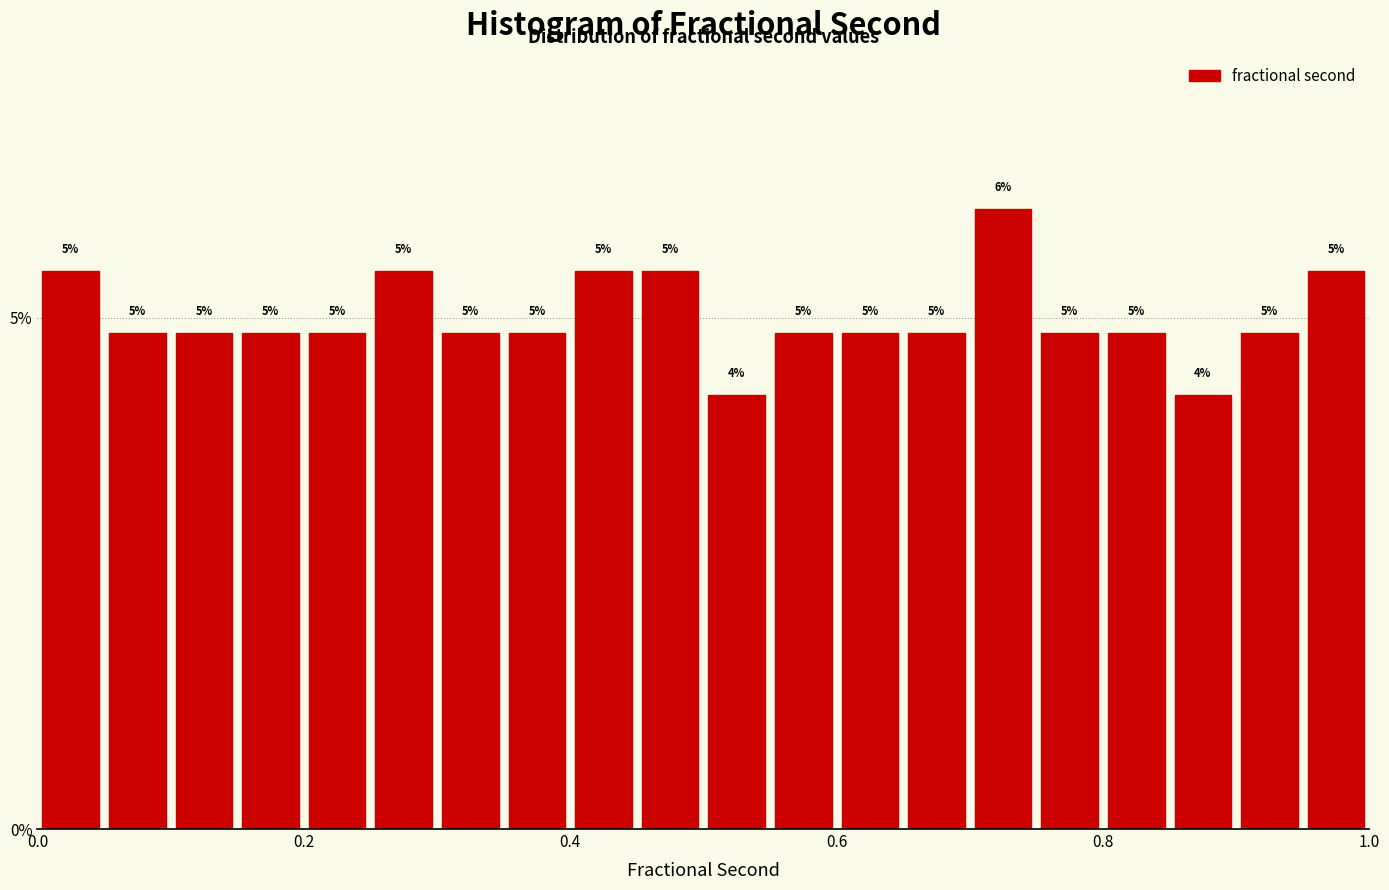

Around what value on the x-axis is the tallest bar? Give the approximate position of its centre, as read against the axis.

0.72